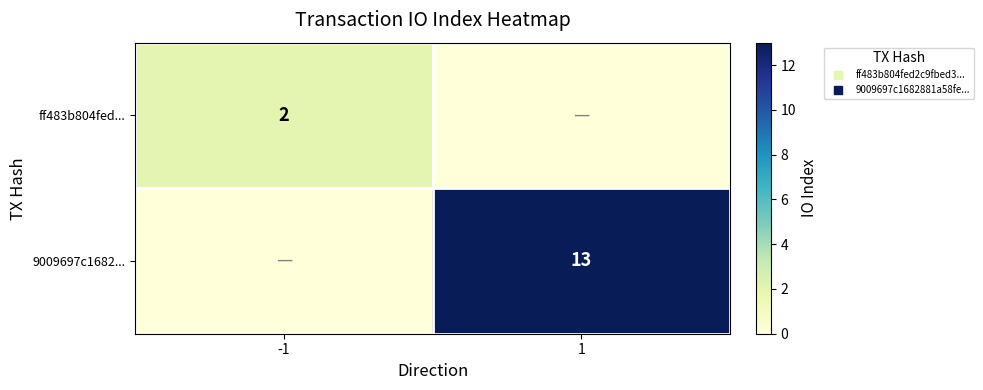

True or false: 9009697c1682... has a value of 13 at 1.

True